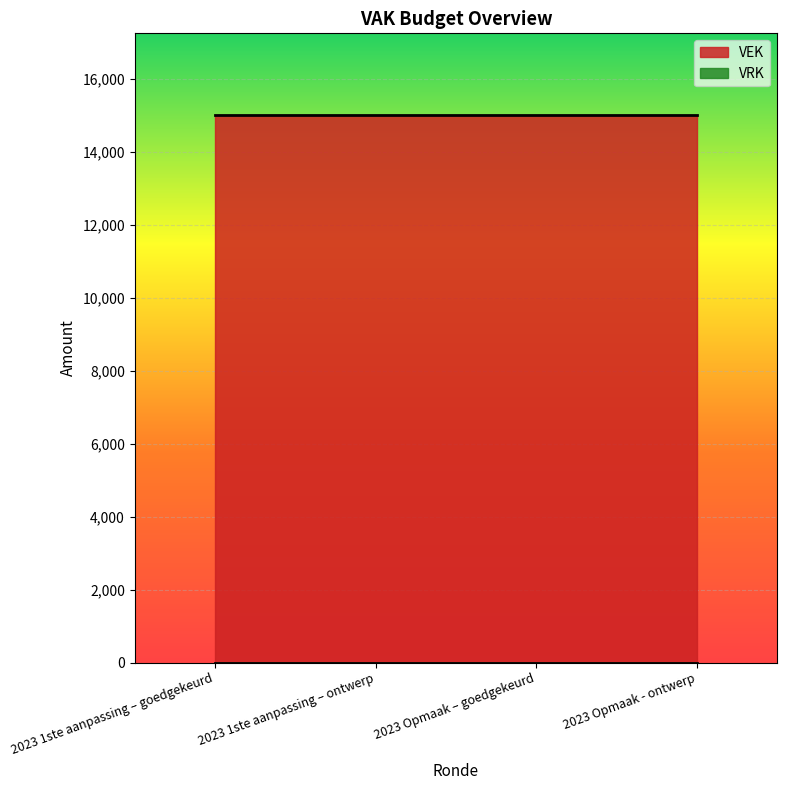

True or false: VRK has a value of 0 at 2023 Opmaak - ontwerp.

True